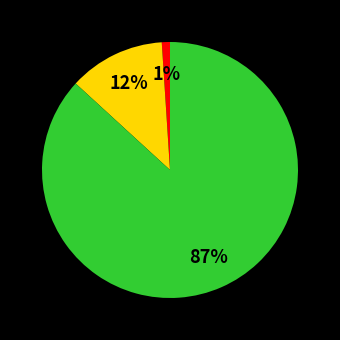

Does any single category account for the majority?

Yes